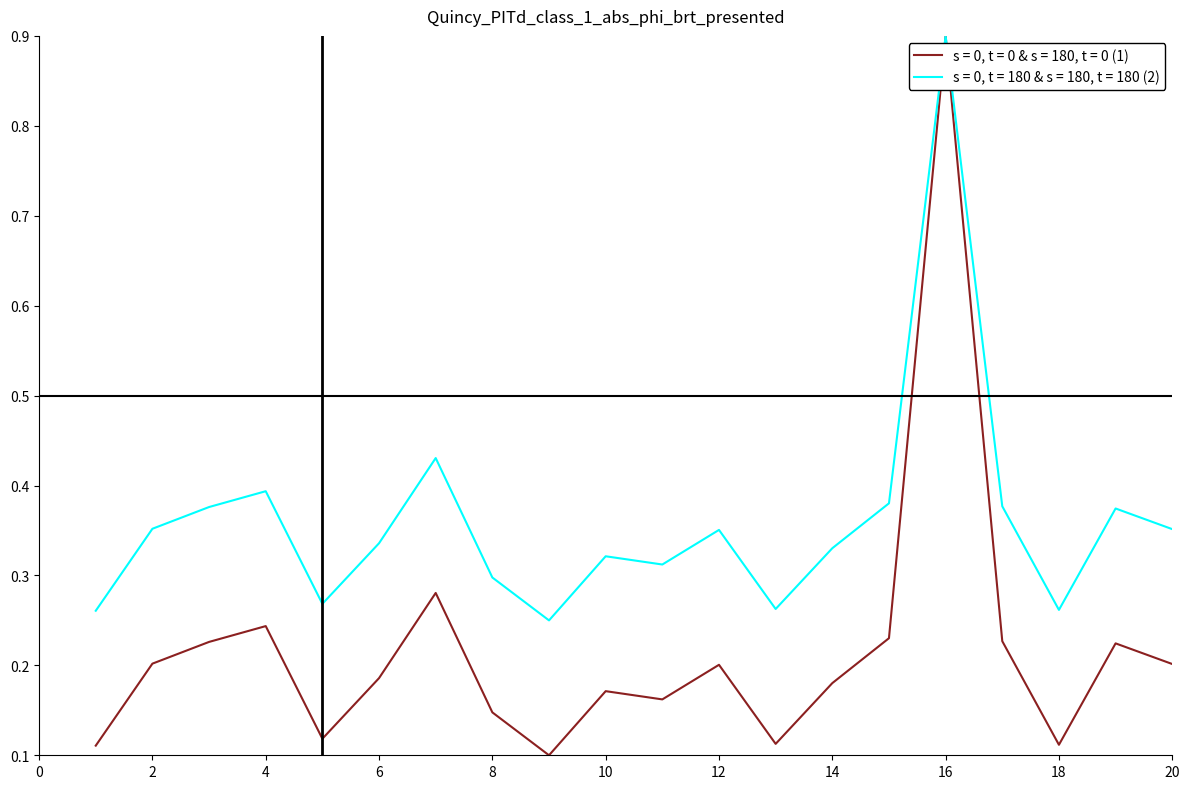

List the series in order of their overall mean, highest first.

s = 0, t = 180 & s = 180, t = 180 (2), s = 0, t = 0 & s = 180, t = 0 (1)